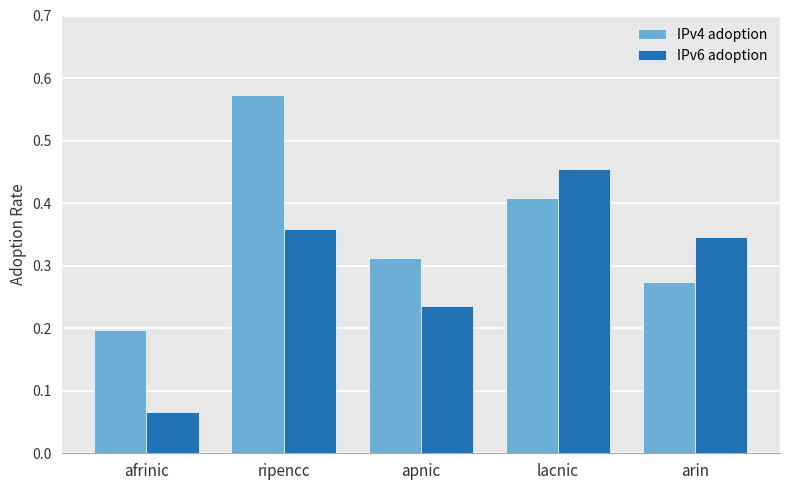

At which category does the chart reach its minimum across all series?

afrinic